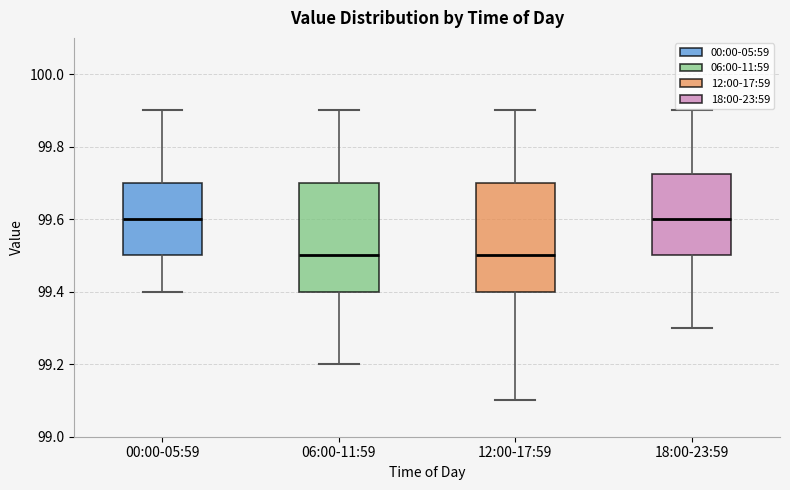

Reading left to right, read every box against the y-axis: the position of its median line, the range the box covers, and the ends of its whiskers. The values are not printed on the chart, so give them approximately, as read against the axis.

00:00-05:59: median 99.60, box 99.50 to 99.70, whiskers 99.40 to 99.90
06:00-11:59: median 99.50, box 99.40 to 99.70, whiskers 99.20 to 99.90
12:00-17:59: median 99.50, box 99.40 to 99.70, whiskers 99.10 to 99.90
18:00-23:59: median 99.60, box 99.50 to 99.72, whiskers 99.30 to 99.90